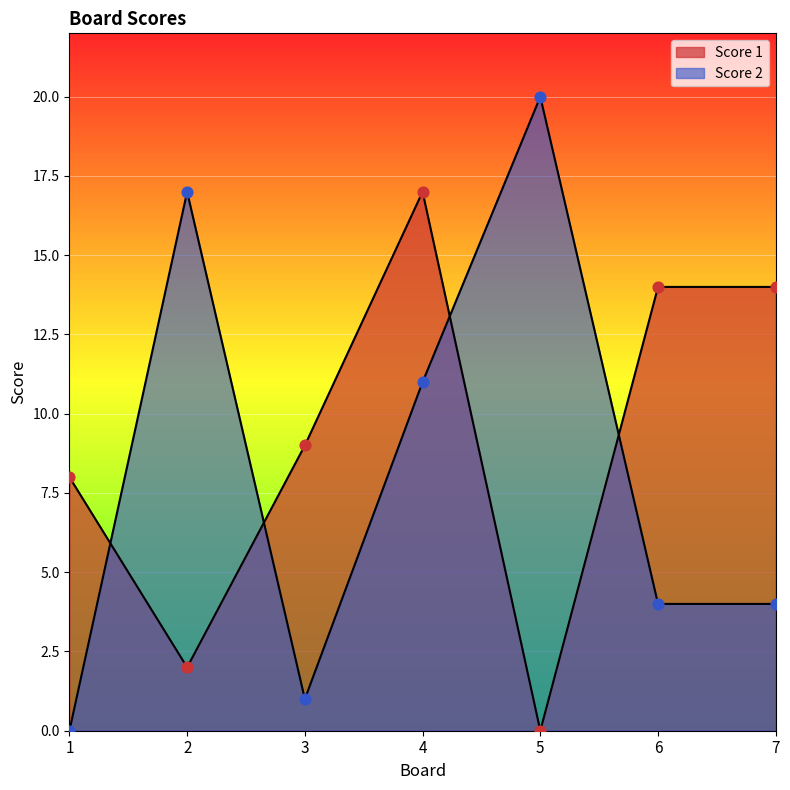

Which series reaches the maximum Y coordinate?

Score 2